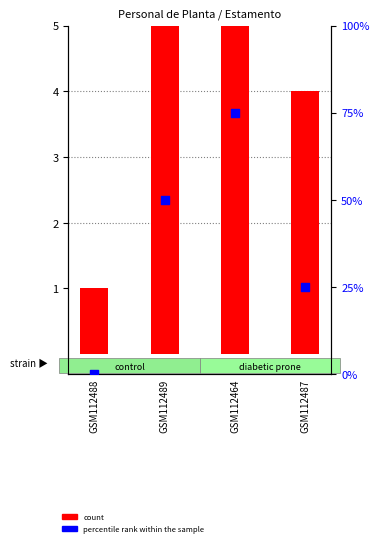

At which category is the sum across all series the highest?

GSM112464